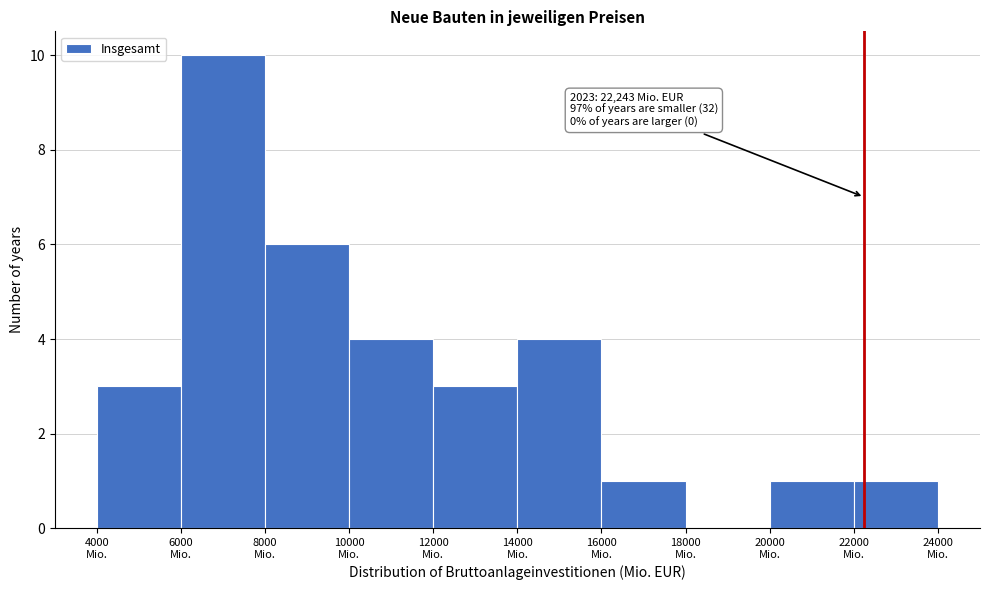

Which range on the x-axis has the tallest bar?

6000 to 8000